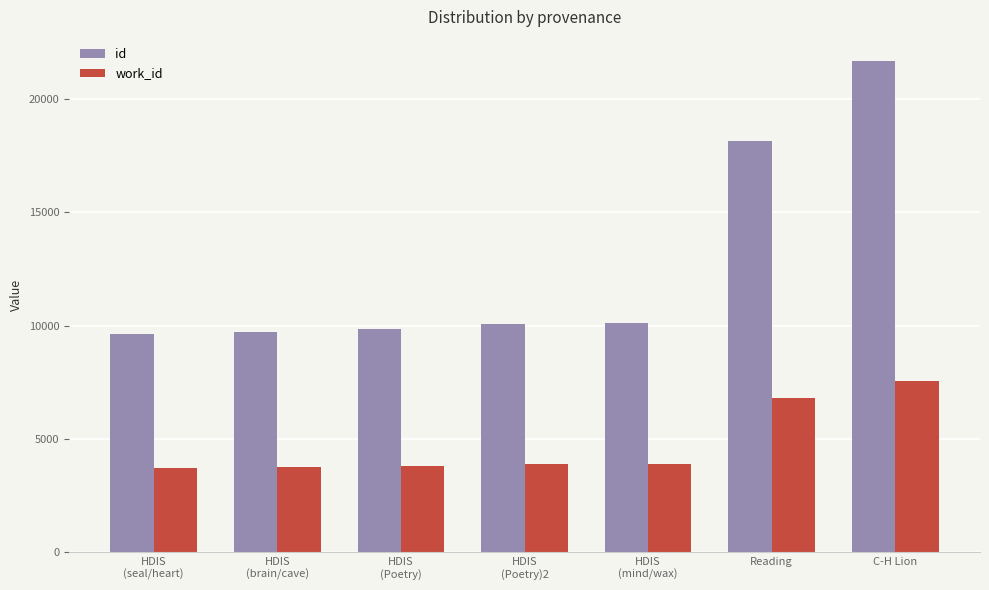

Rank the series by their average value, from lowest to highest.

work_id, id